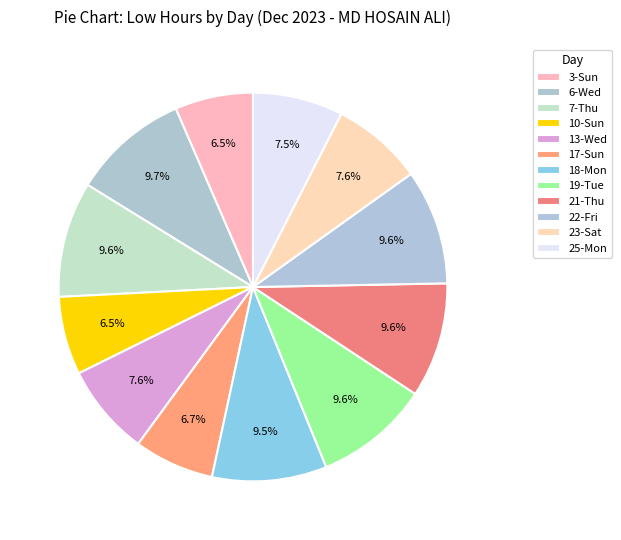

To the nearest percent, what is the combined percentage of 17-Sun and 13-Wed?

14%